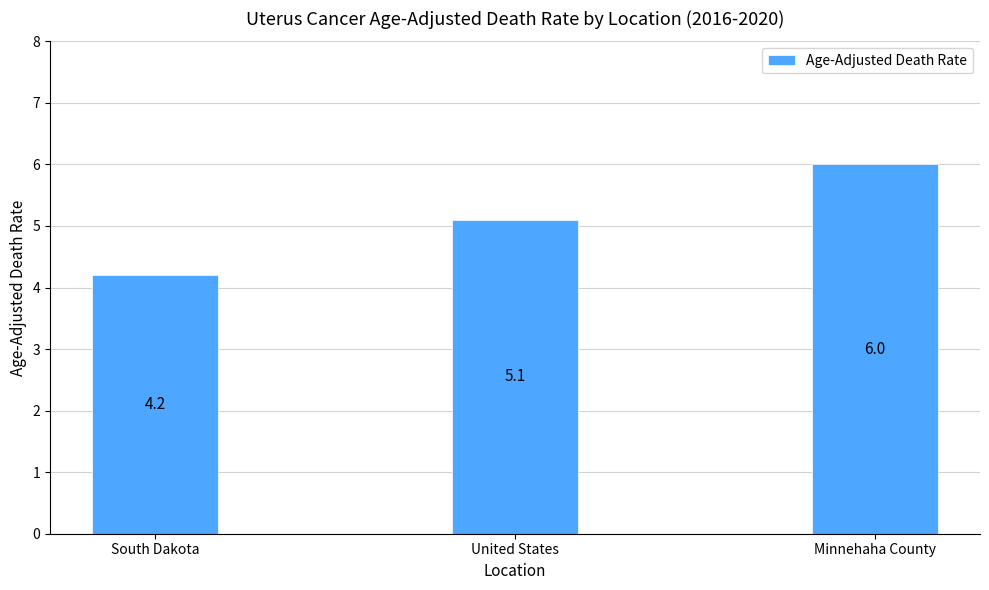

What is the change in value from South Dakota to Minnehaha County?

+1.8